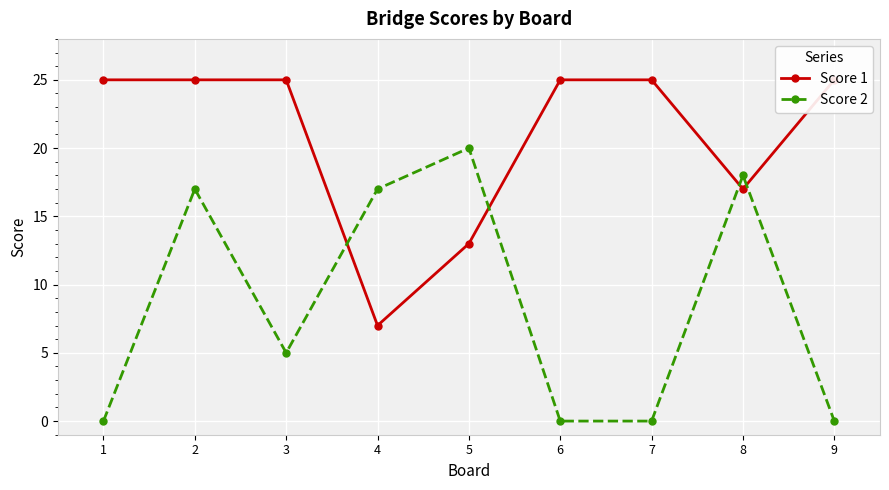

True or false: Score 2 has more than 2 interior local peaks.

True